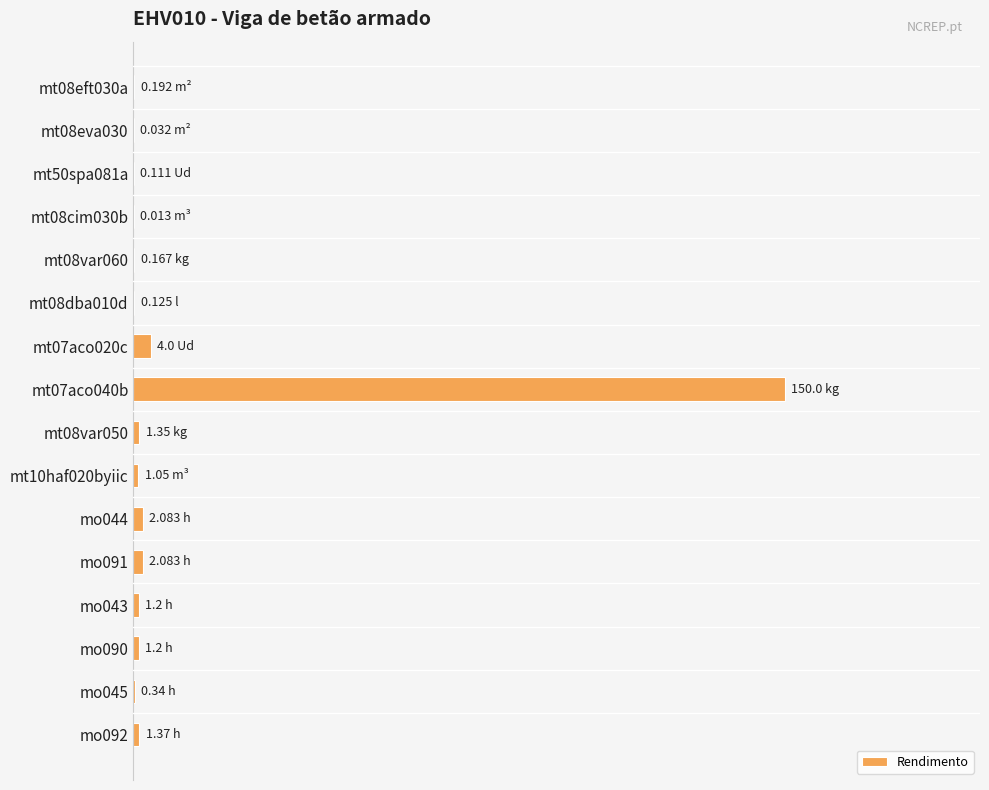

What is the greatest value displayed?

100.0